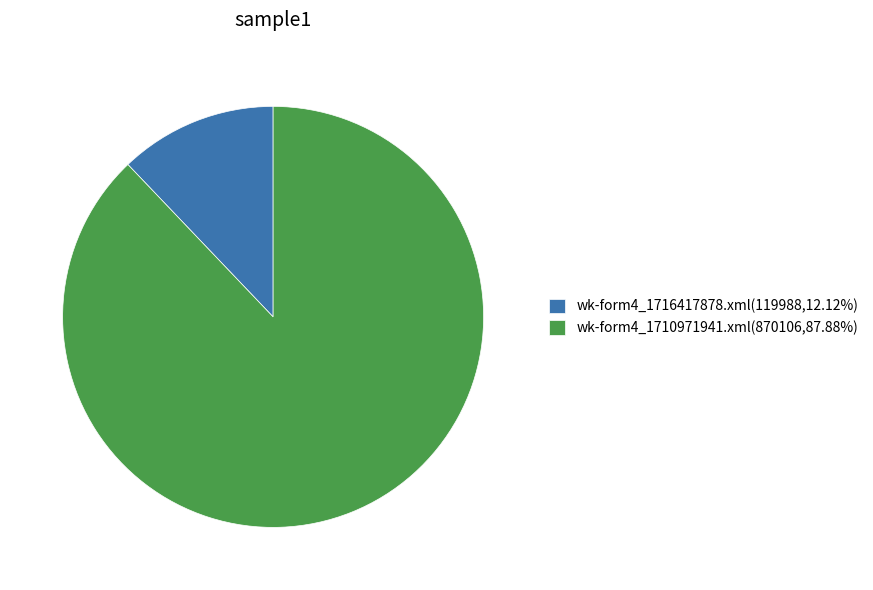

Do wk-form4_1710971941.xml and wk-form4_1716417878.xml together represent more than half of the pie?

Yes